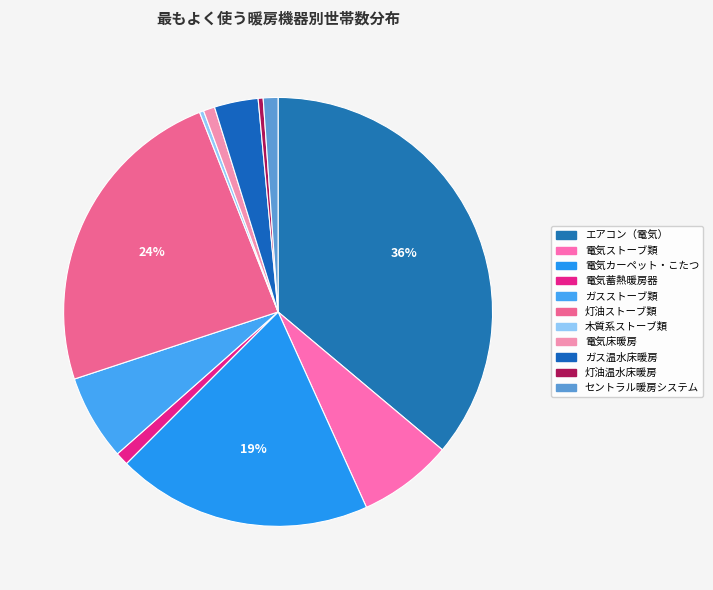

What is the ratio of the value at 灯油ストーブ類 to the value at 電気床暖房?

28.2